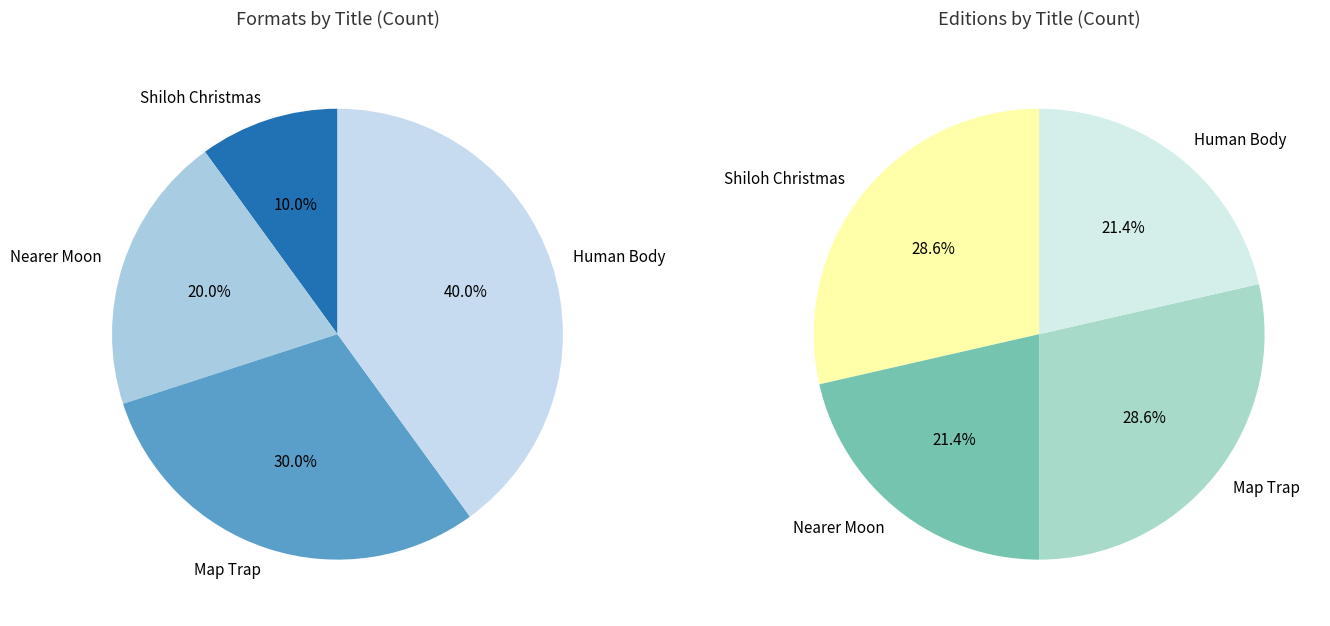

True or false: Human Body accounts for 40% of the total.

True